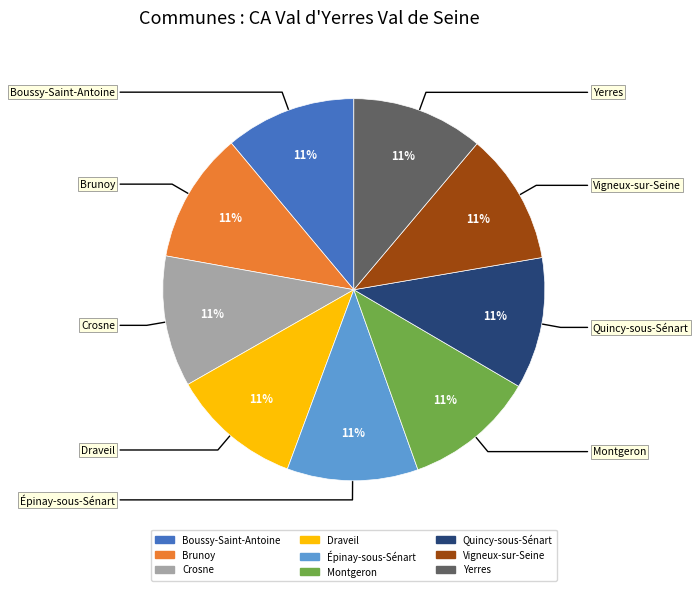

Is Yerres the majority of the pie?

No